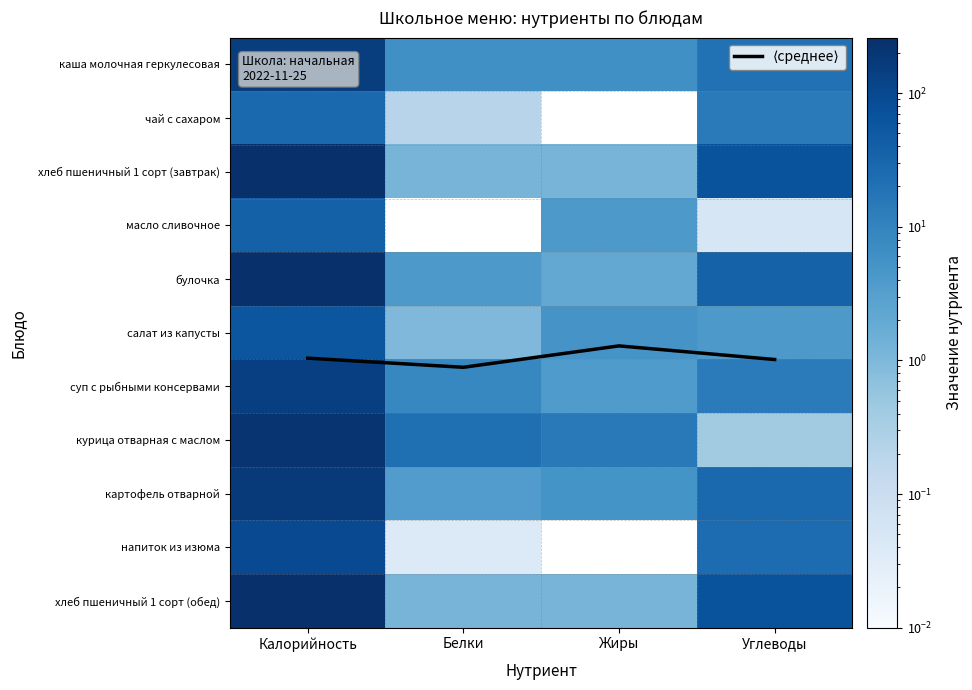

At Жиры, list the series in order from smallest to largest.

чай с сахаром, напиток из изюма, хлеб пшеничный 1 сорт (завтрак), хлеб пшеничный 1 сорт (обед), булочка, суп с рыбными консервами, масло сливочное, салат из капусты, картофель отварной, ⟨среднее⟩, каша молочная геркулесовая, курица отварная с маслом